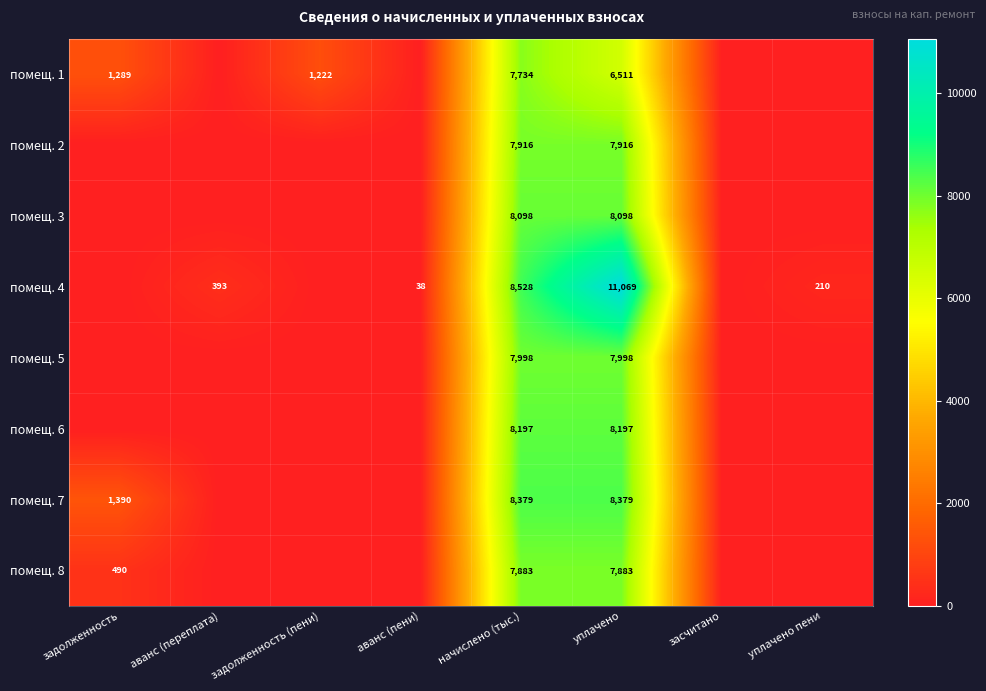

The помещ. 4 series shows 393 at аванс (переплата). True or false?

True